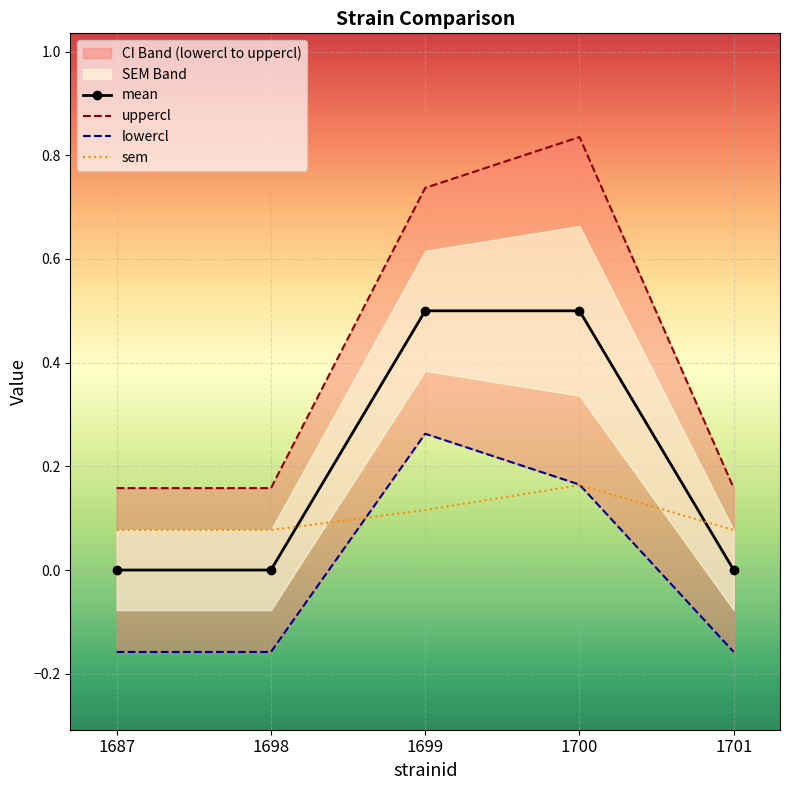

What is the average value of the sem series?

0.1